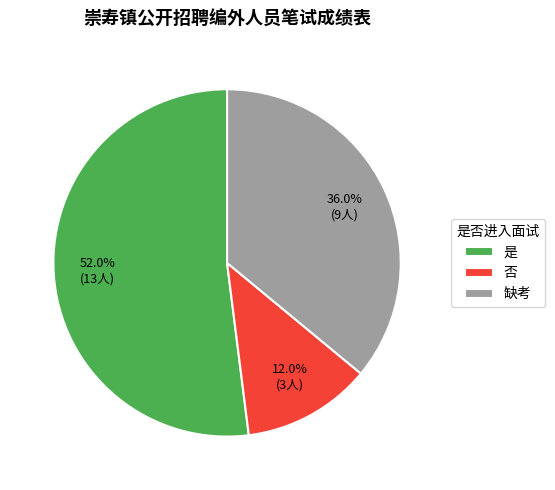

Combined, what portion of the pie is 是 and 否?

64.0%